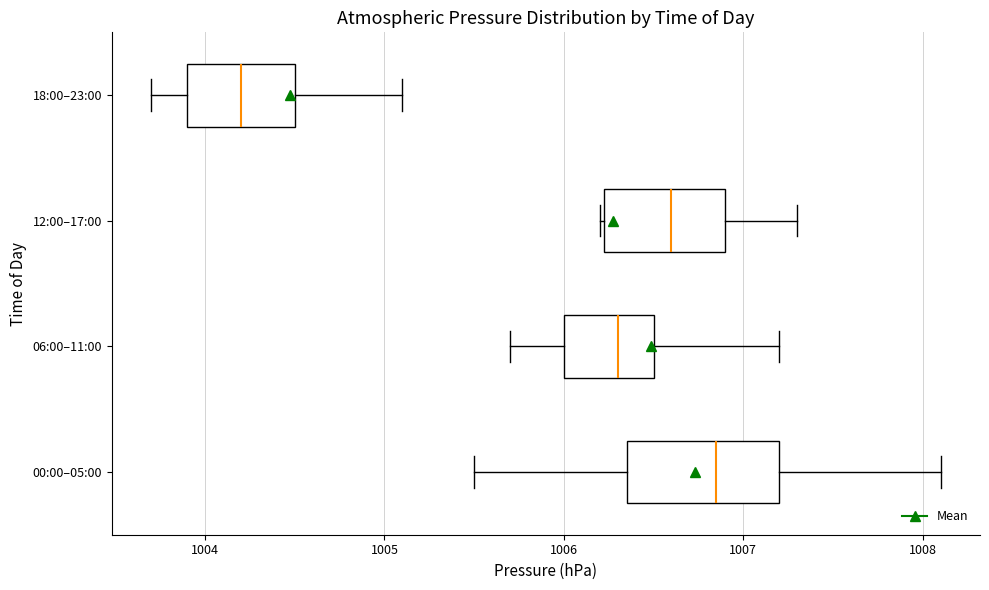

Reading bottom to top, transcribe this box plot: for each box, give where its median line is, the range the box spans, and where its two whiskers end, as read against the x-axis. The values are not printed on the chart, so give them approximately, as read against the axis.

00:00–05:00: median 1006.9, box 1006.4 to 1007.2, whiskers 1005.5 to 1008.1
06:00–11:00: median 1006.3, box 1006.0 to 1006.5, whiskers 1005.7 to 1007.2
12:00–17:00: median 1006.6, box 1006.2 to 1006.9, whiskers 1006.2 to 1007.3
18:00–23:00: median 1004.2, box 1003.9 to 1004.5, whiskers 1003.7 to 1005.1